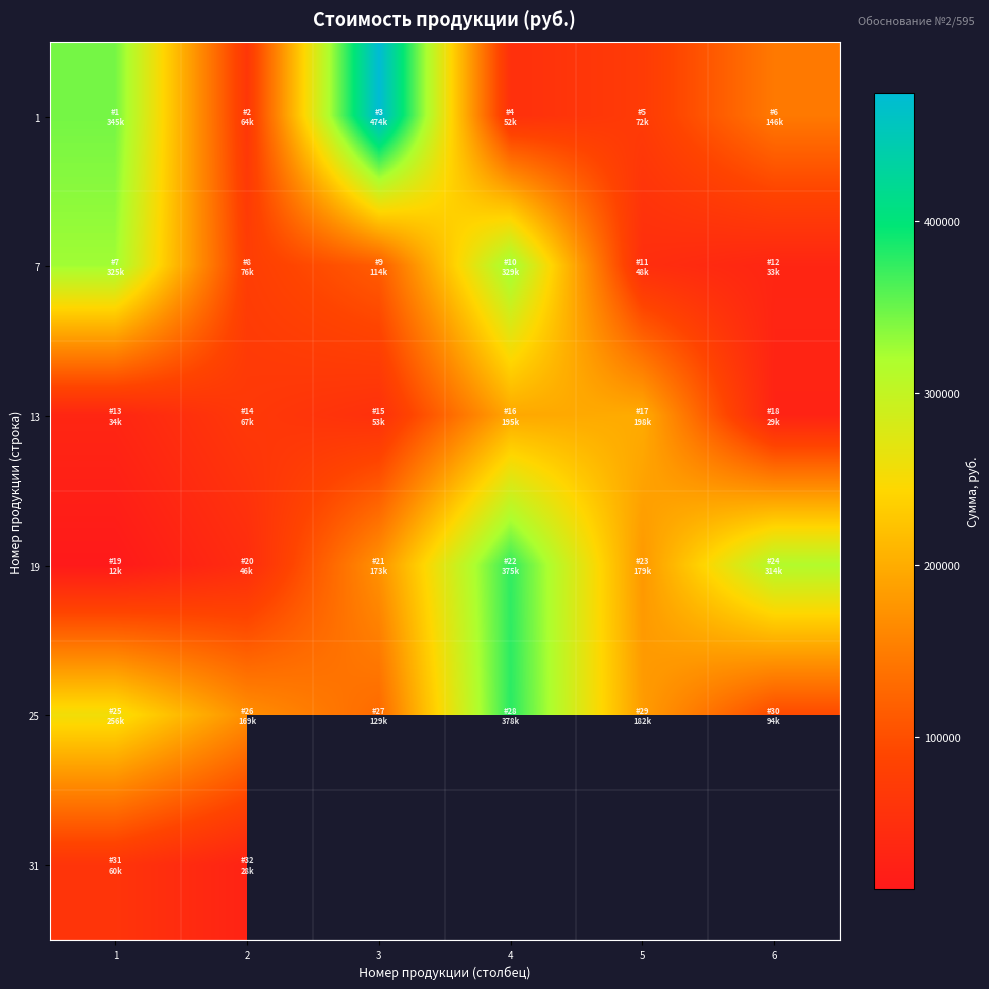

At which label is 13 closest to 114090?

2